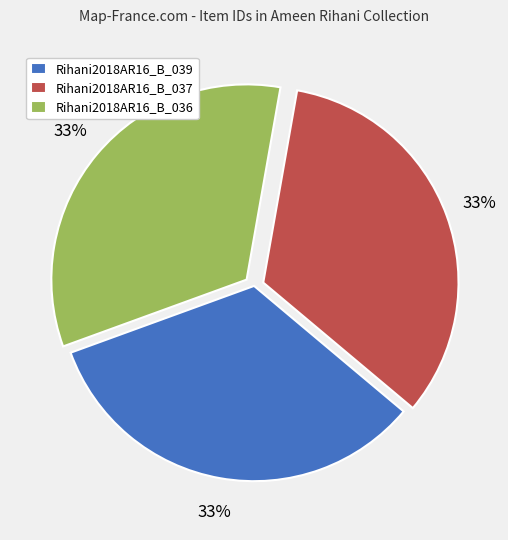

Do Rihani2018AR16_B_036 and Rihani2018AR16_B_037 together represent more than half of the pie?

Yes